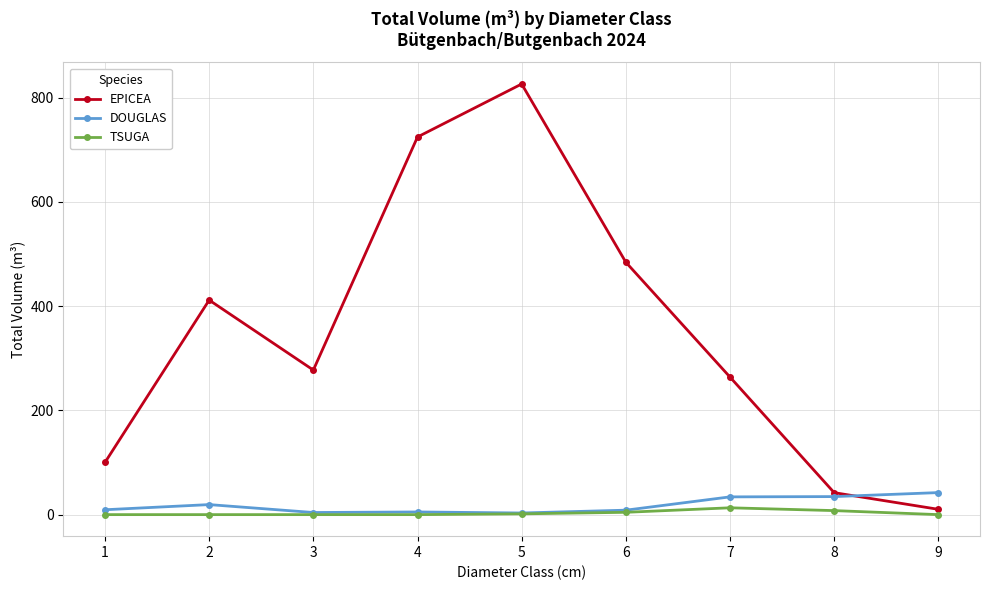

At which category does EPICEA reach its first local valley?

3